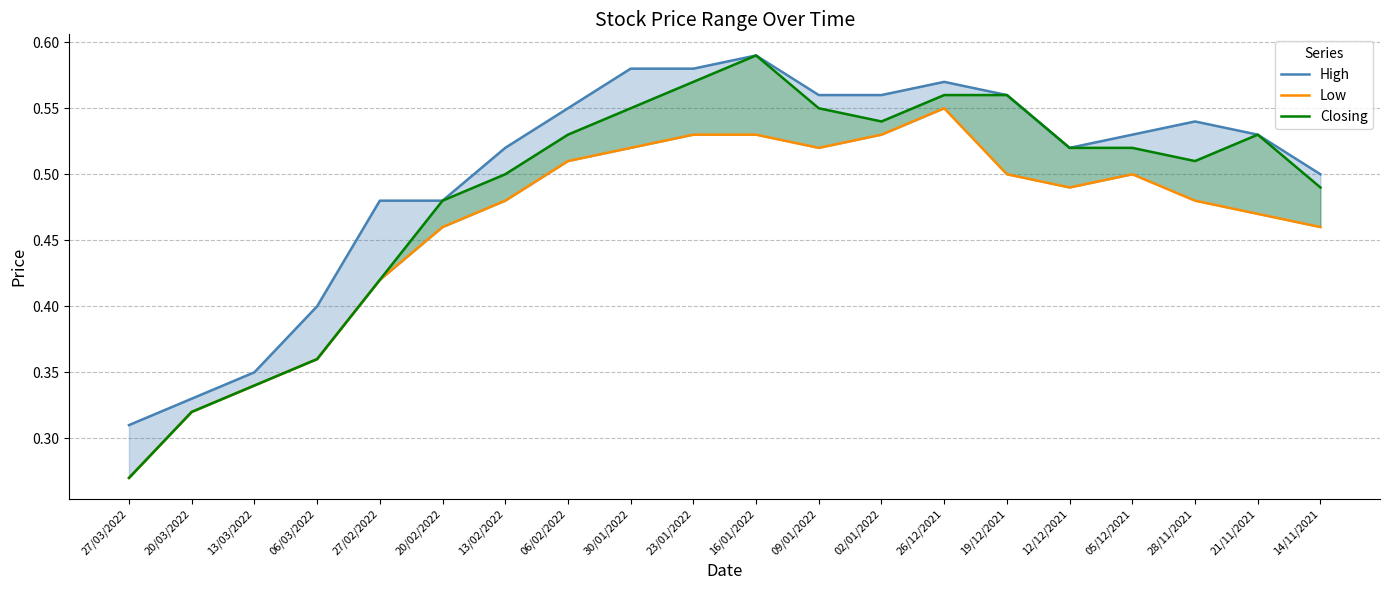

What is the average value of the Low series?

0.5